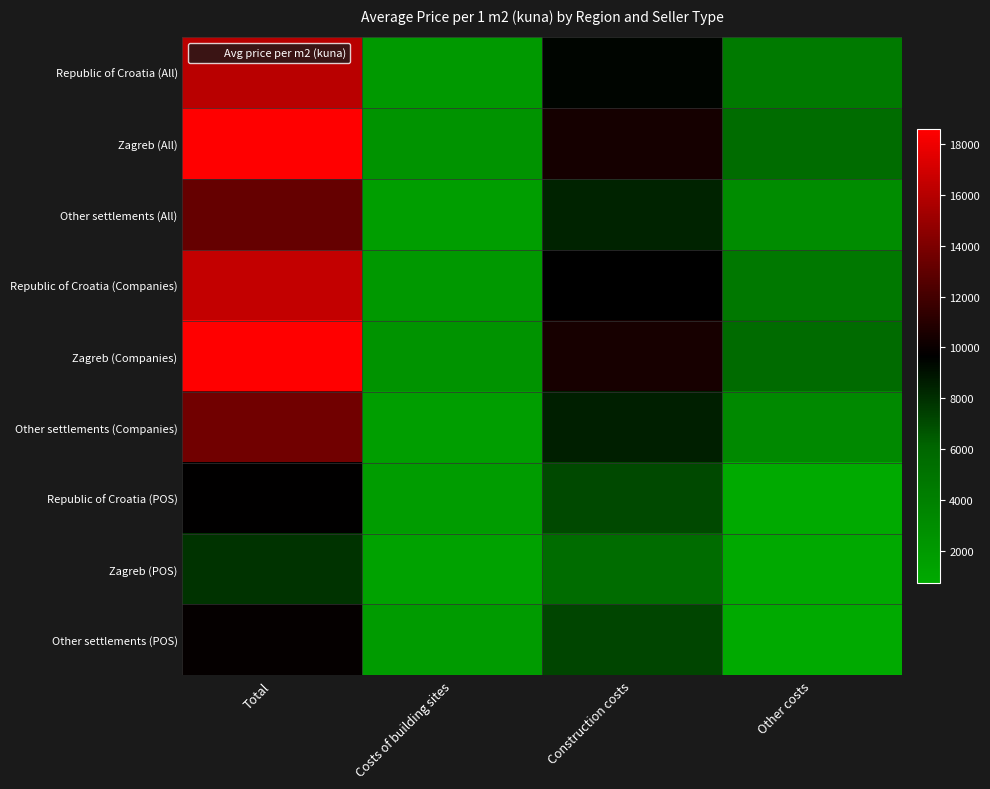

At which category is the sum across all series the highest?

Total